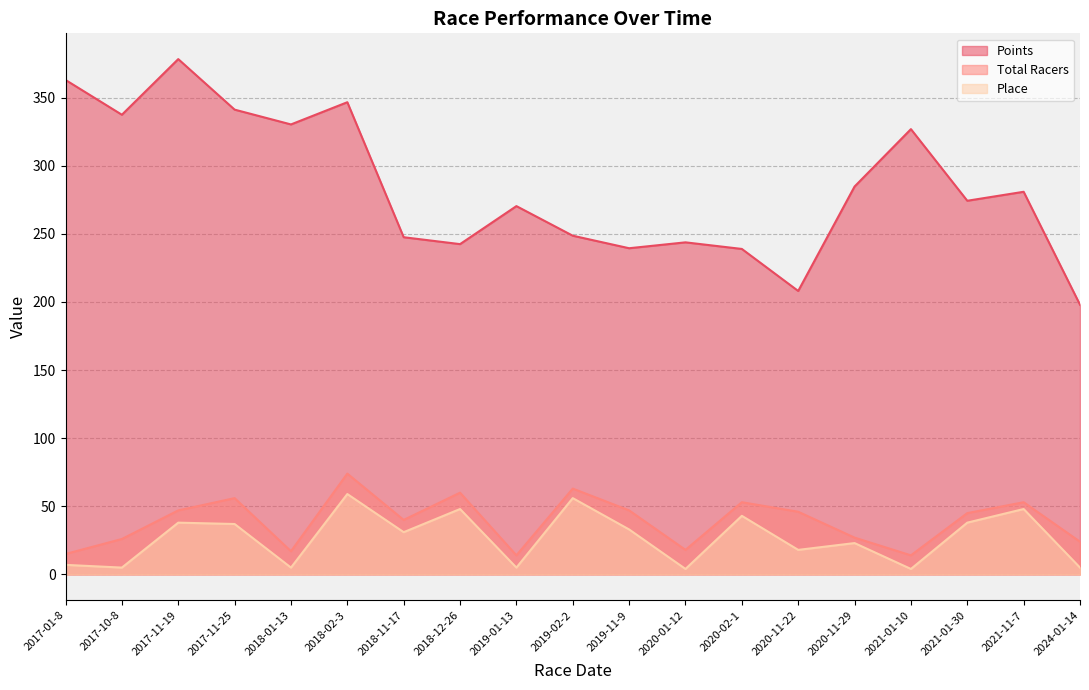

True or false: Points has more than 1 interior local peaks.

True